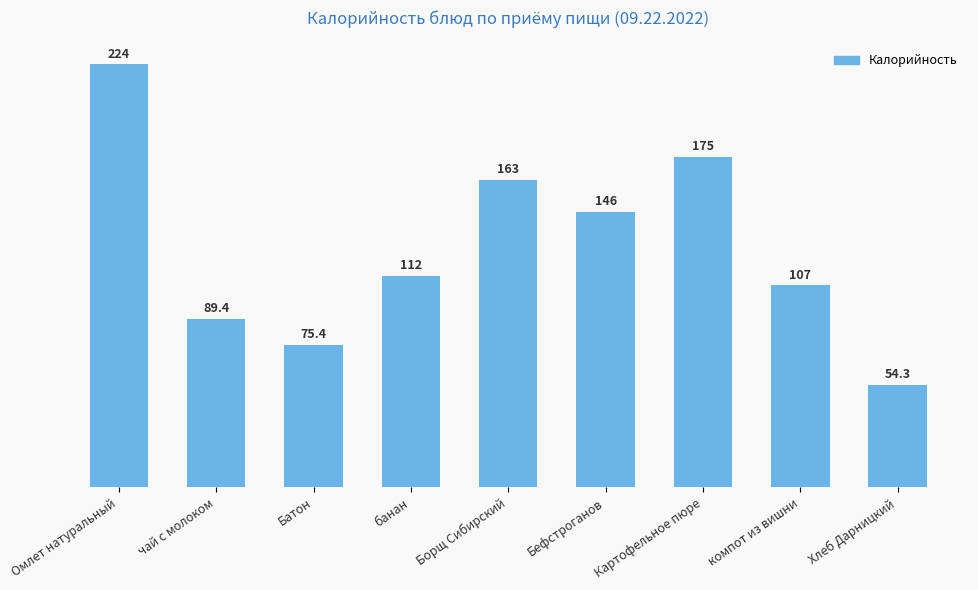

What position from the right is Картофельное пюре?

3